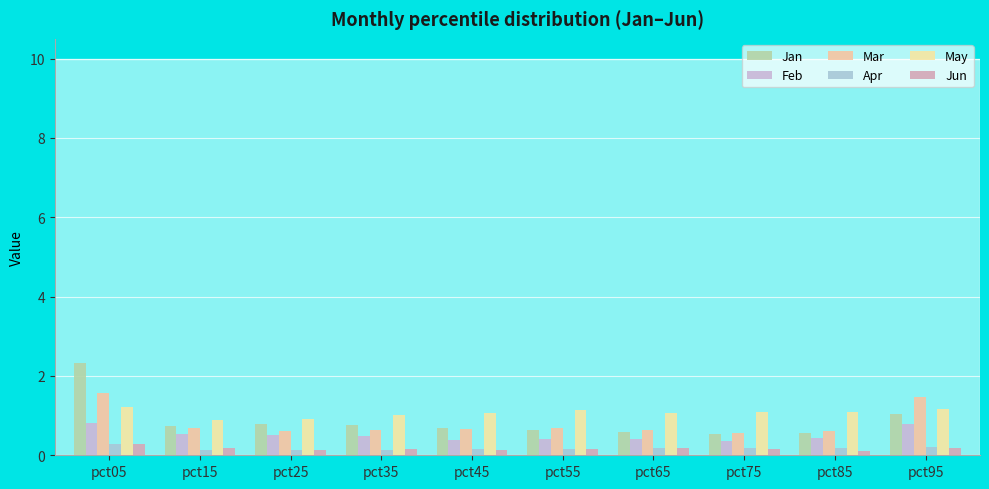

What is the value of the Jan bar at the 1st from the left?

2.3